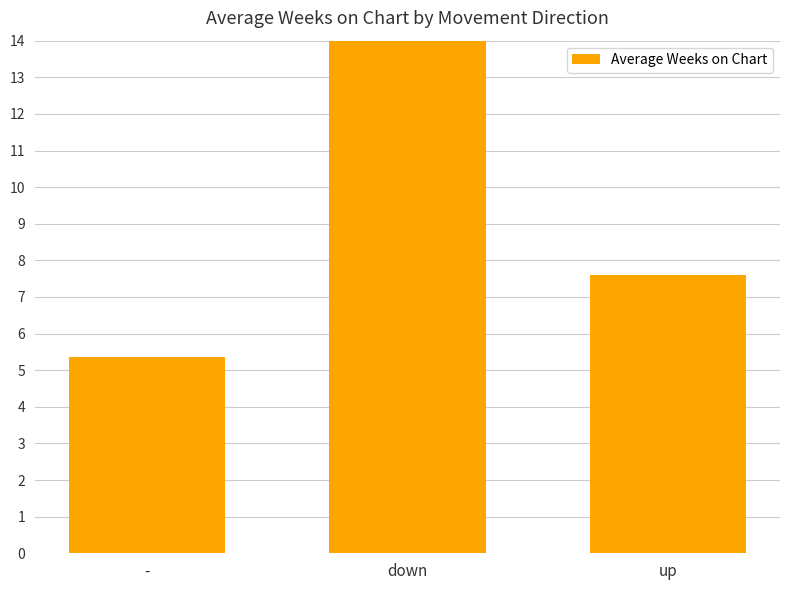

Is it true that the value at up is 5.2?

False